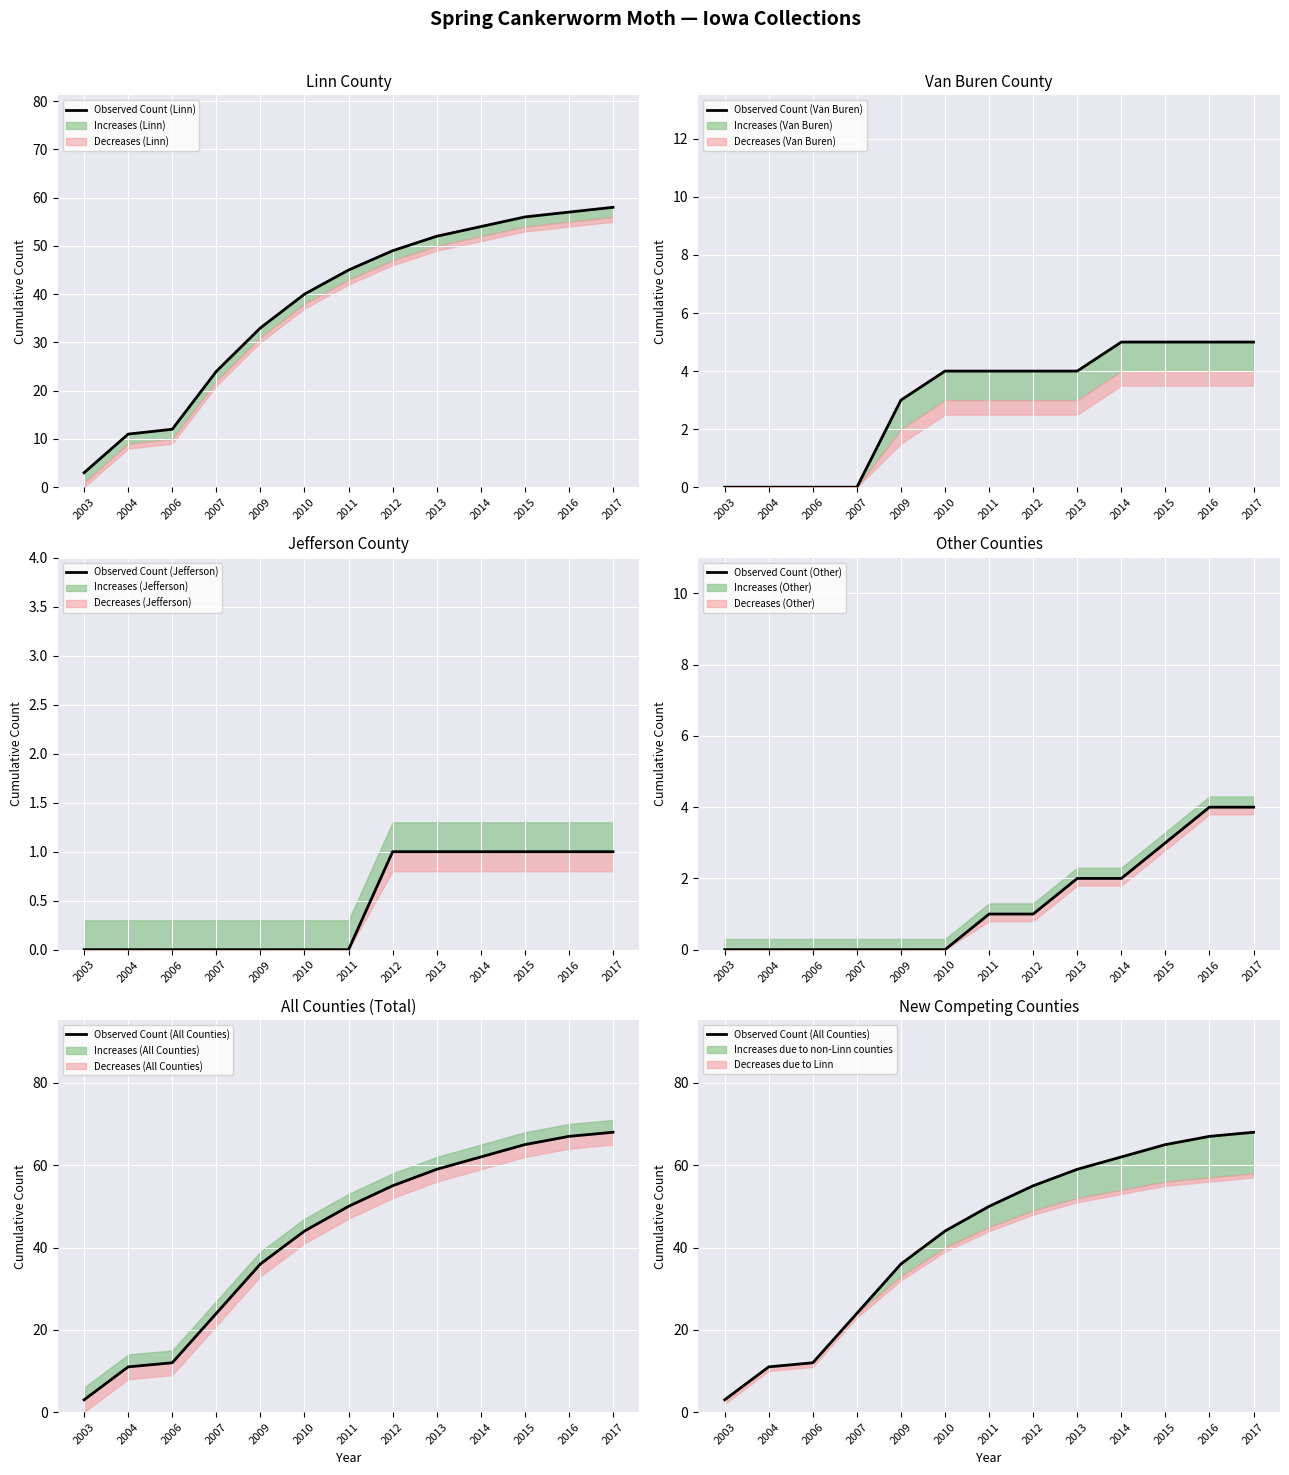

What is the value of the Observed Count (Linn) point at the 3rd from the left?

12